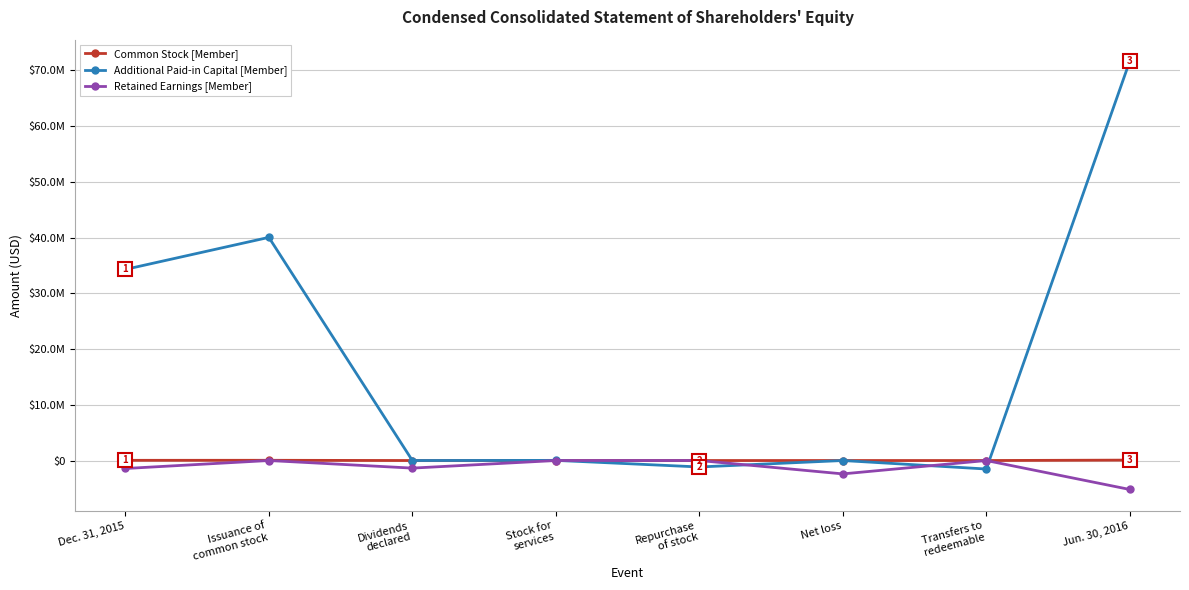

What is the label of the 1st point from the right?

Jun. 30, 2016